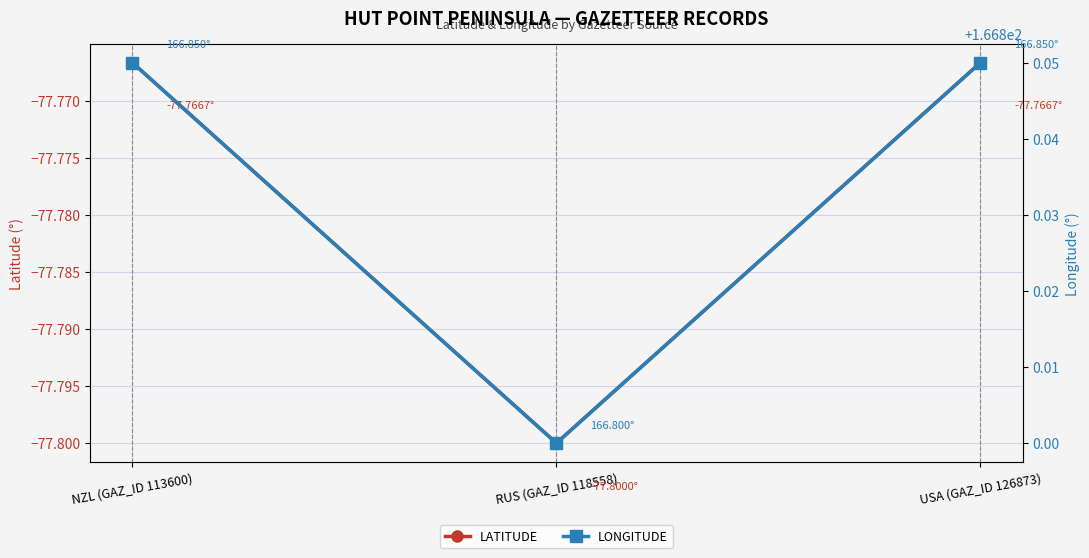

Reading left to right, transcribe all the data shown in this chart.

LATITUDE: -77.8	-77.8	-77.8
LONGITUDE: 166.8	166.8	166.8